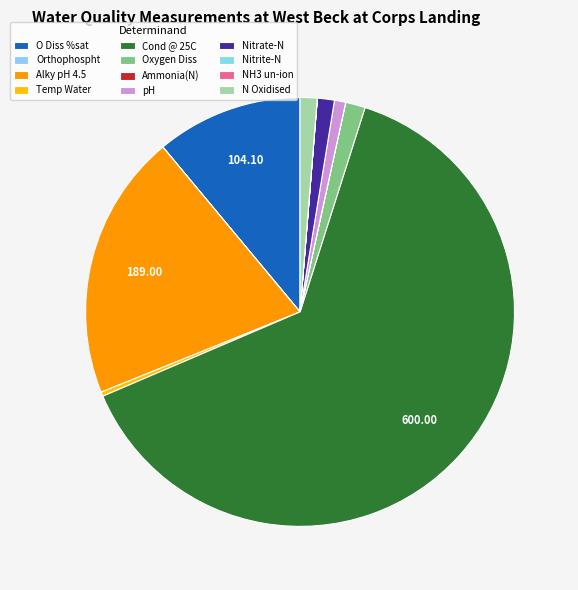

What percentage is the pH slice, to the nearest percent?

1%